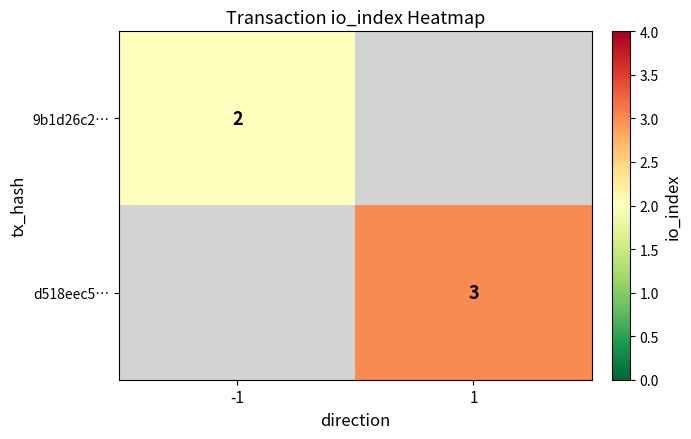

Is it true that d518eec5… equals 2 at 1?

False